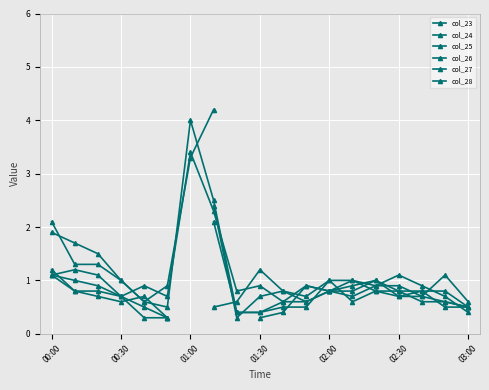

Is it true that col_27 equals 1.7 at 00:30?

False